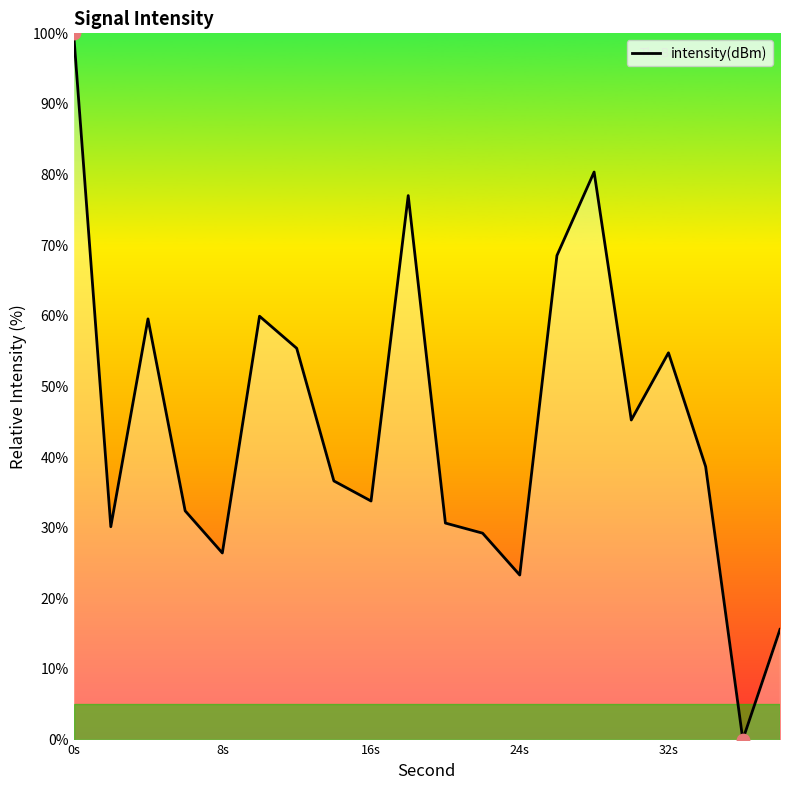

What is the difference between the maximum and minimum values?

100.0